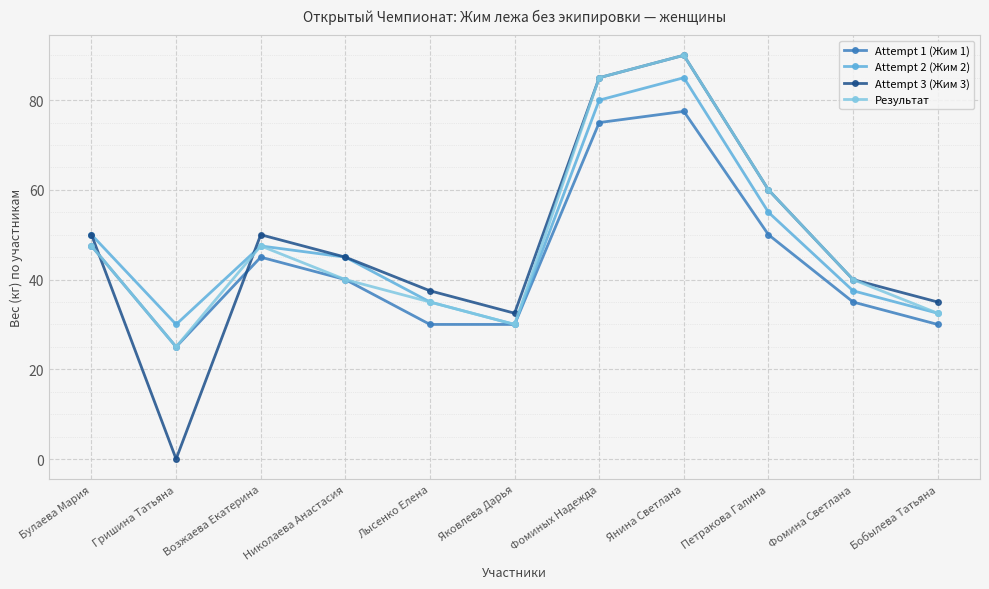

How many positive values does the Attempt 3 (Жим 3) series have?

10